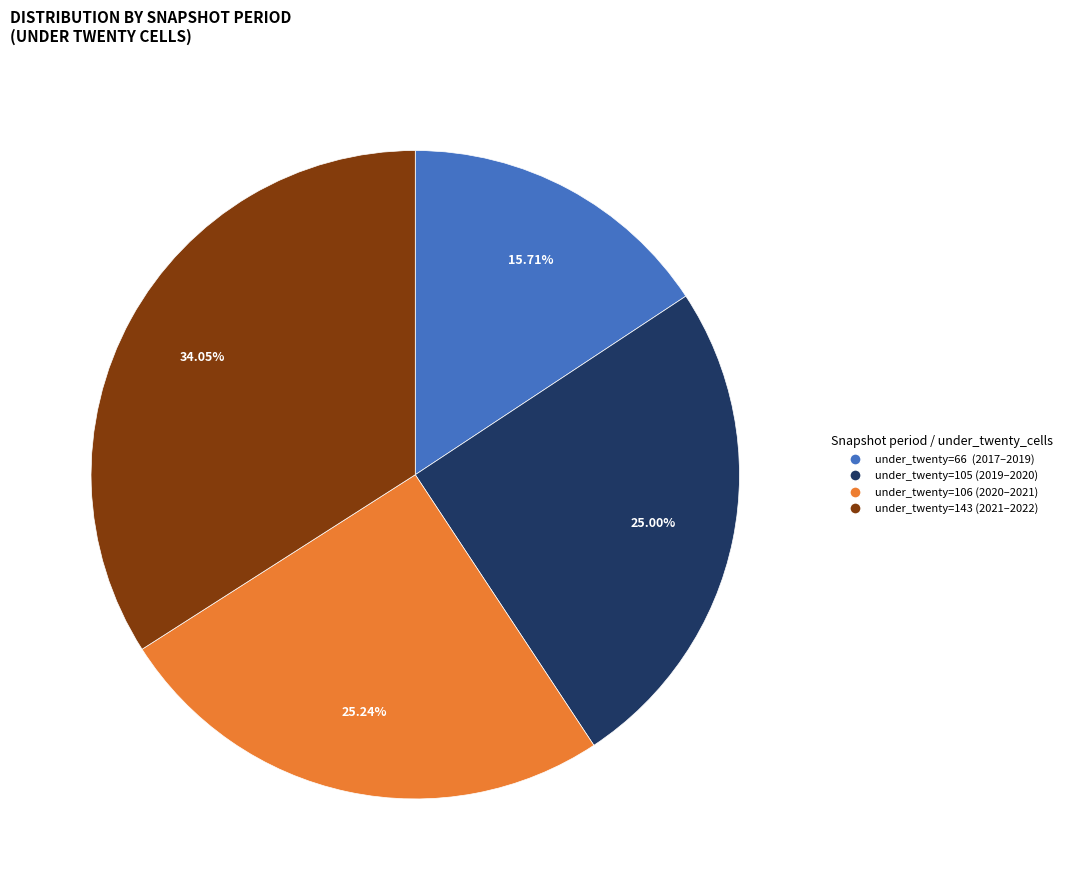

Is there a majority slice in this chart?

No